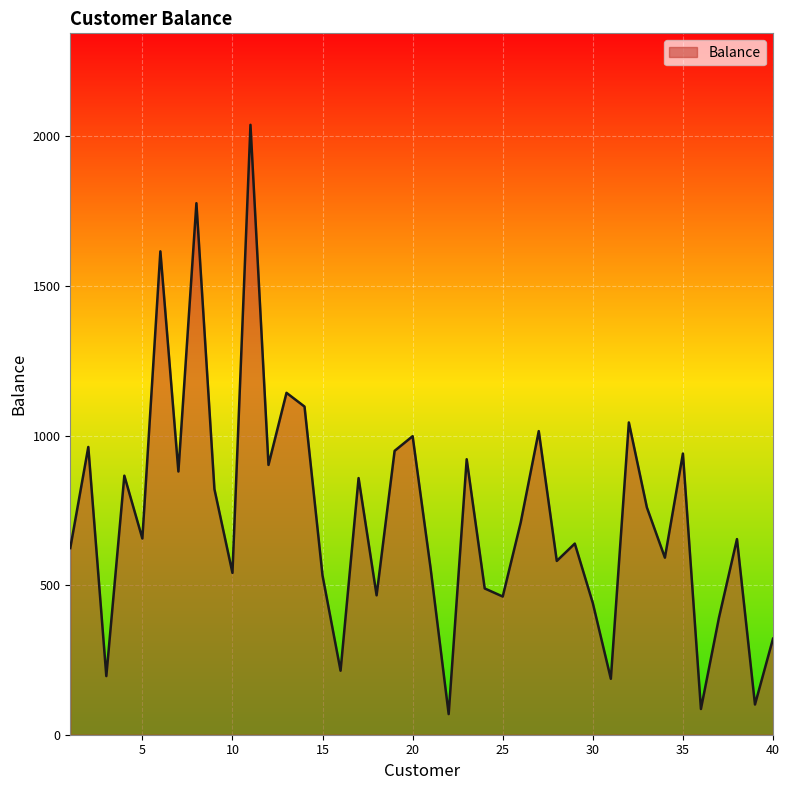

What is the minimum value shown in the chart?

69